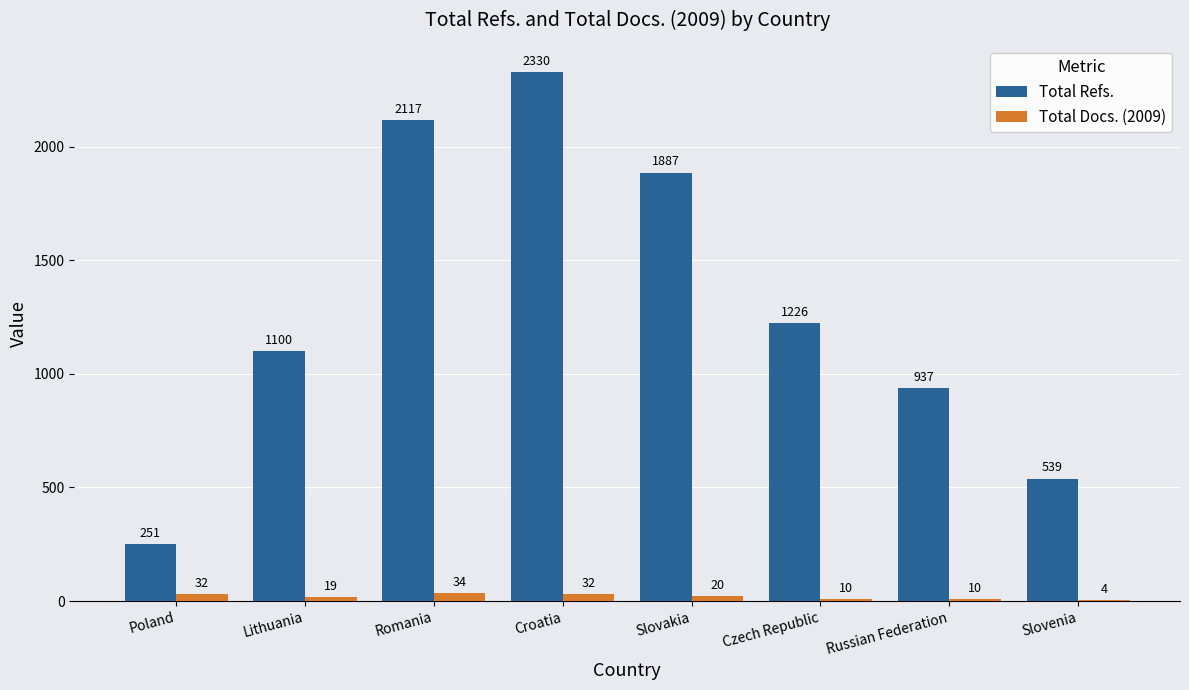

The Total Refs. series shows 1226 at Czech Republic. True or false?

True